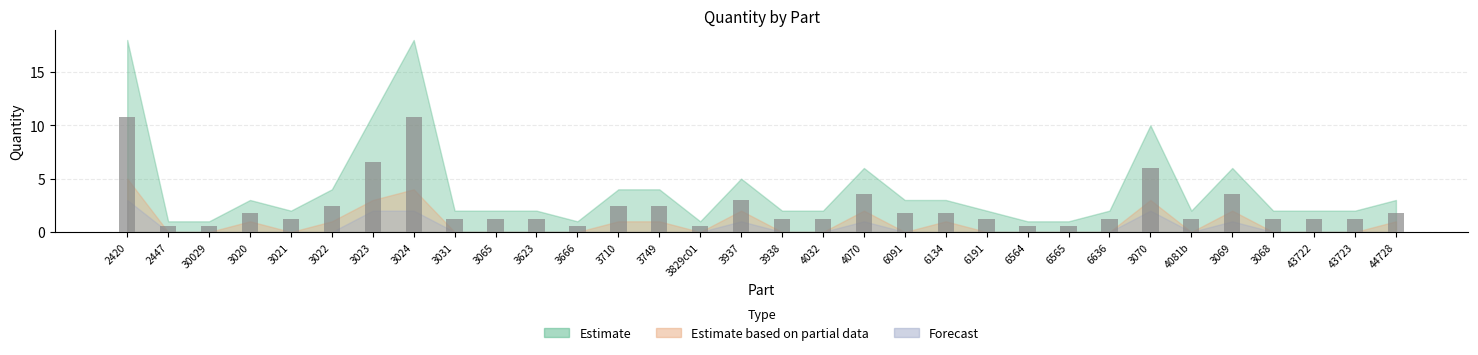

What is the difference between the maximum and minimum values?

10.2